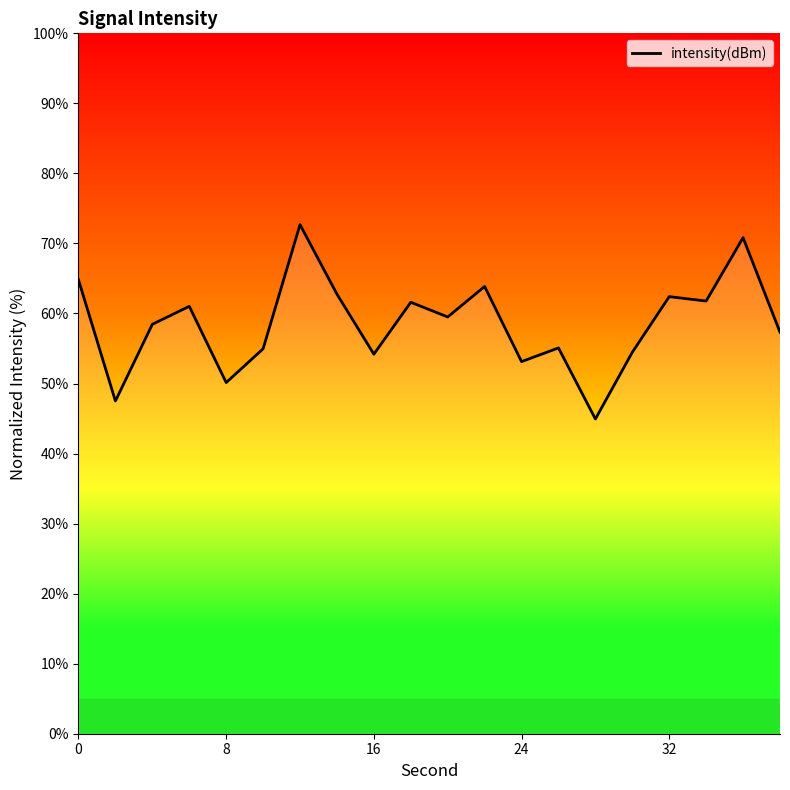

What is the difference between the maximum and minimum values?

27.8